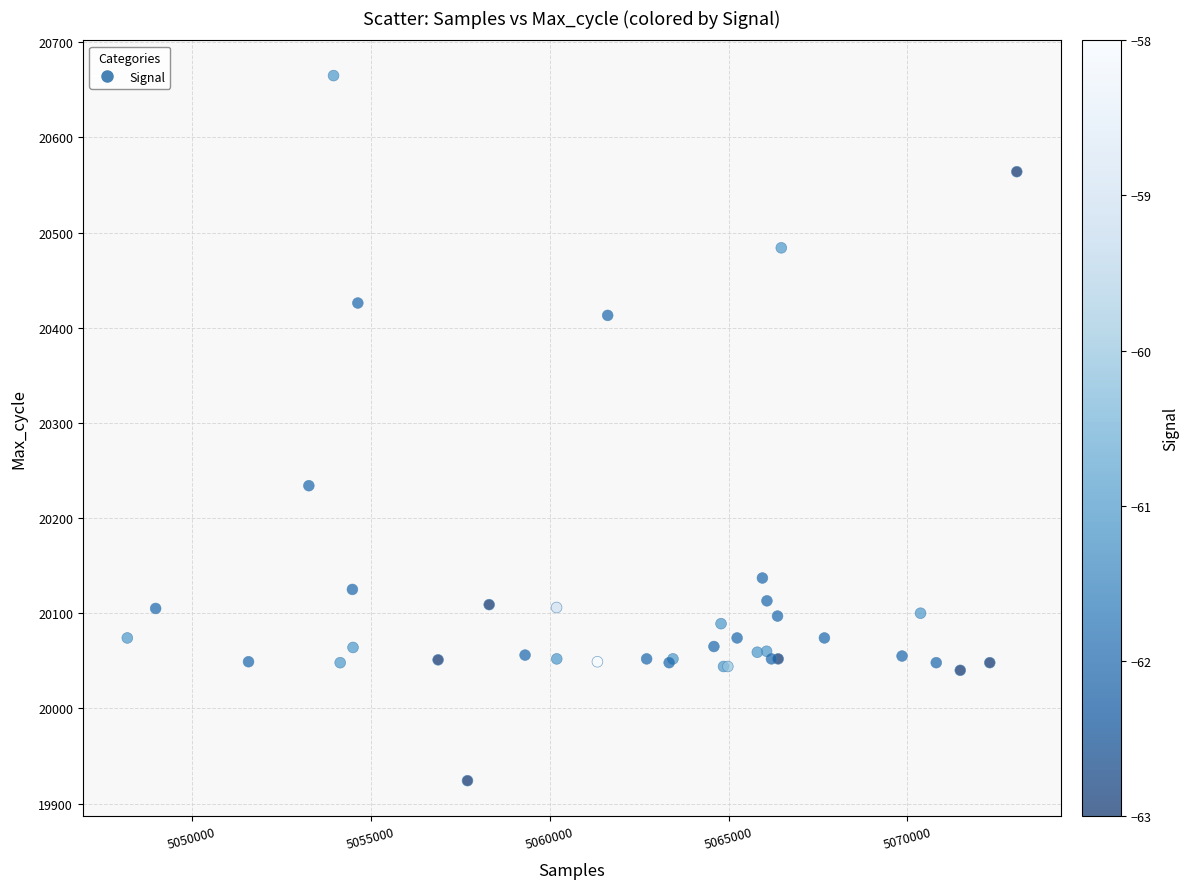

What Y value in the scatter plot is closest to 20294?

20234